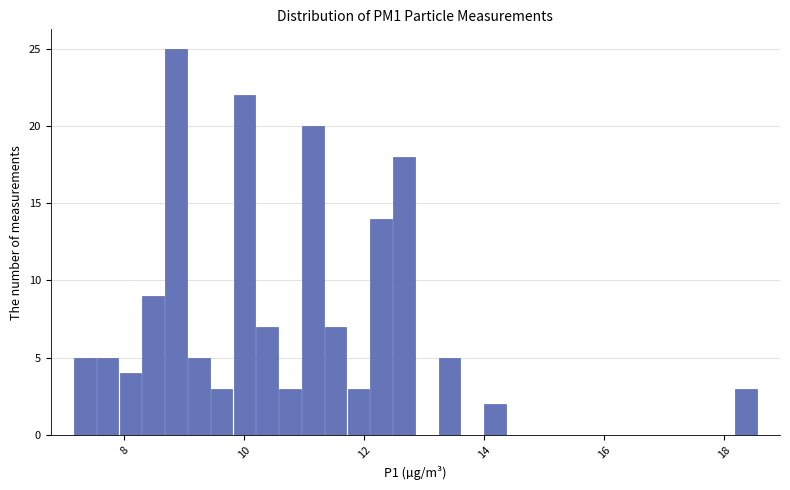

Around what value on the x-axis is the tallest bar? Give the approximate position of its centre, as read against the axis.

8.8